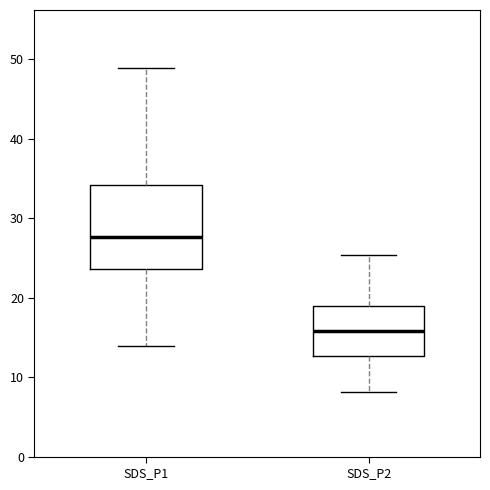

Which box has the highest median line?

SDS_P1